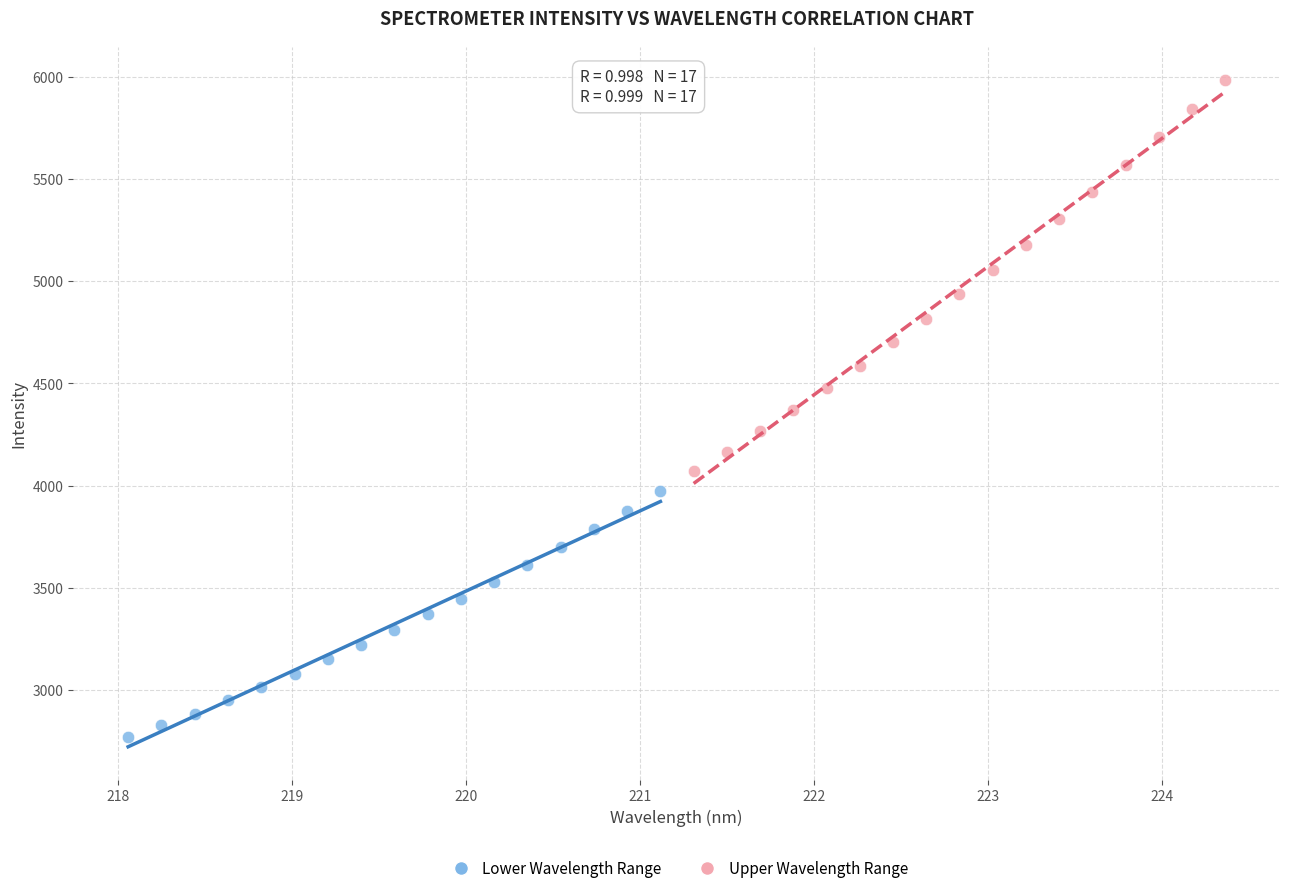

Which series contains the highest Y value?

Upper Wavelength Range